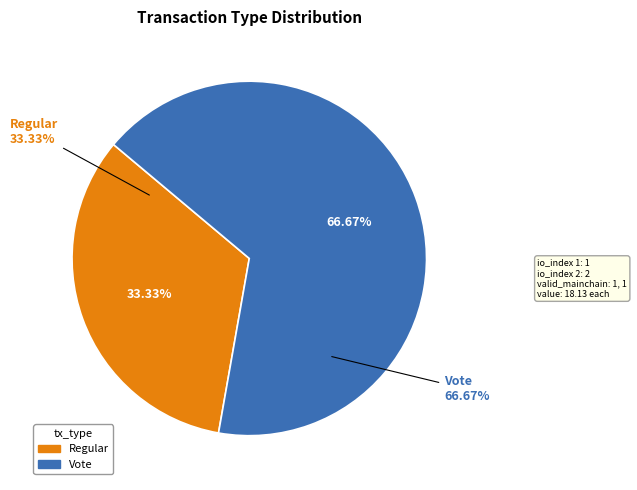

To the nearest percent, what percentage of the pie is Vote?

67%